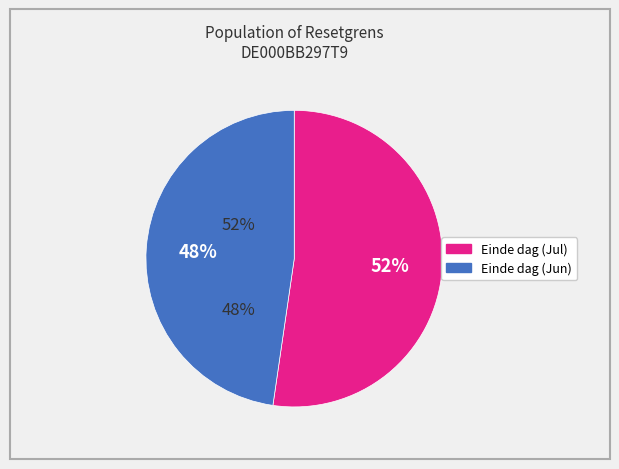

Does any single category account for the majority?

Yes